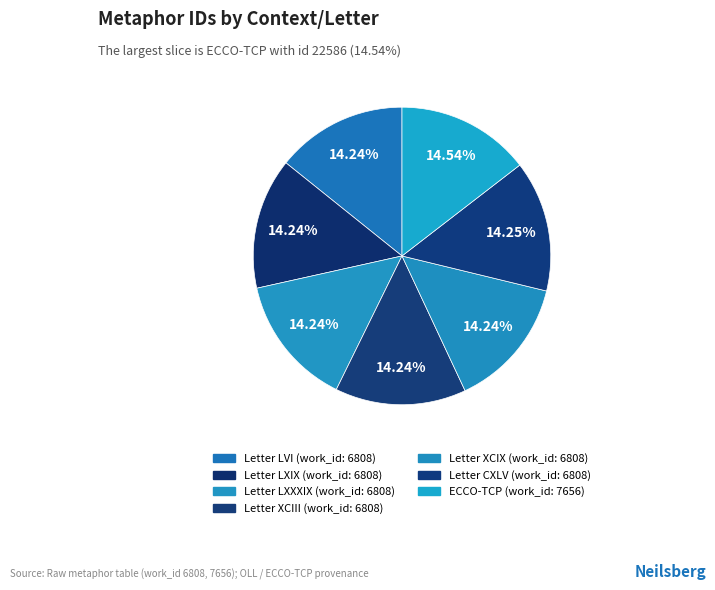

What is the change in value from Letter LVI to Letter LXIX?

+3